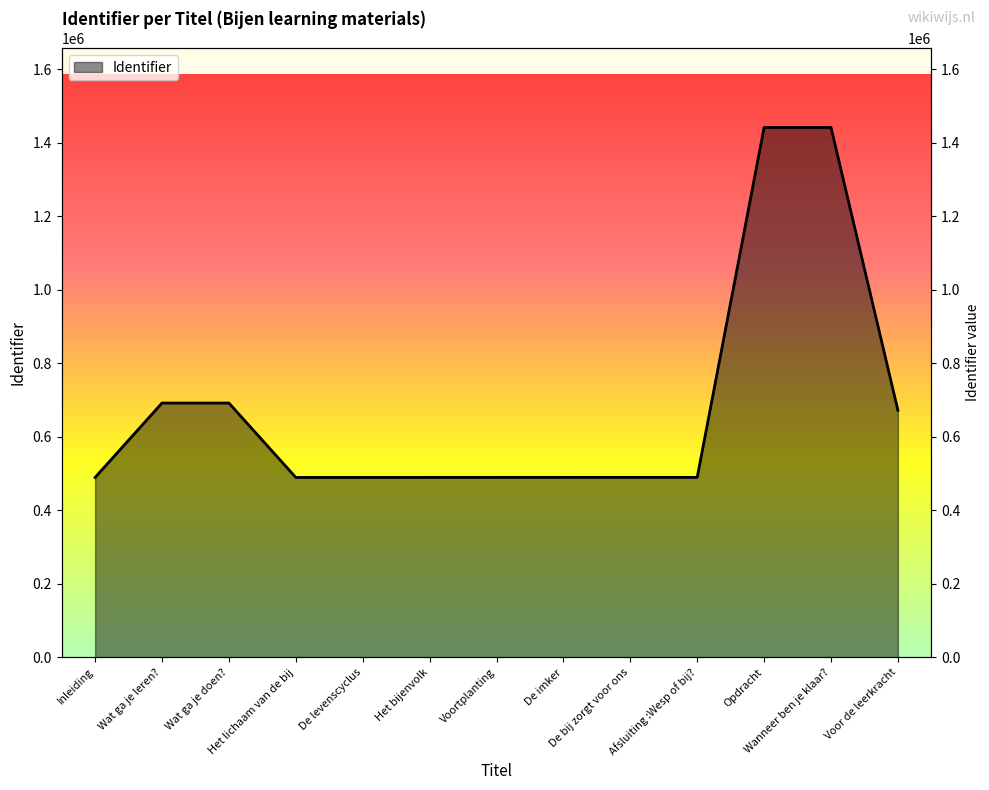

True or false: the data shows 226928 at Afsluiting :Wesp of bij?.

False